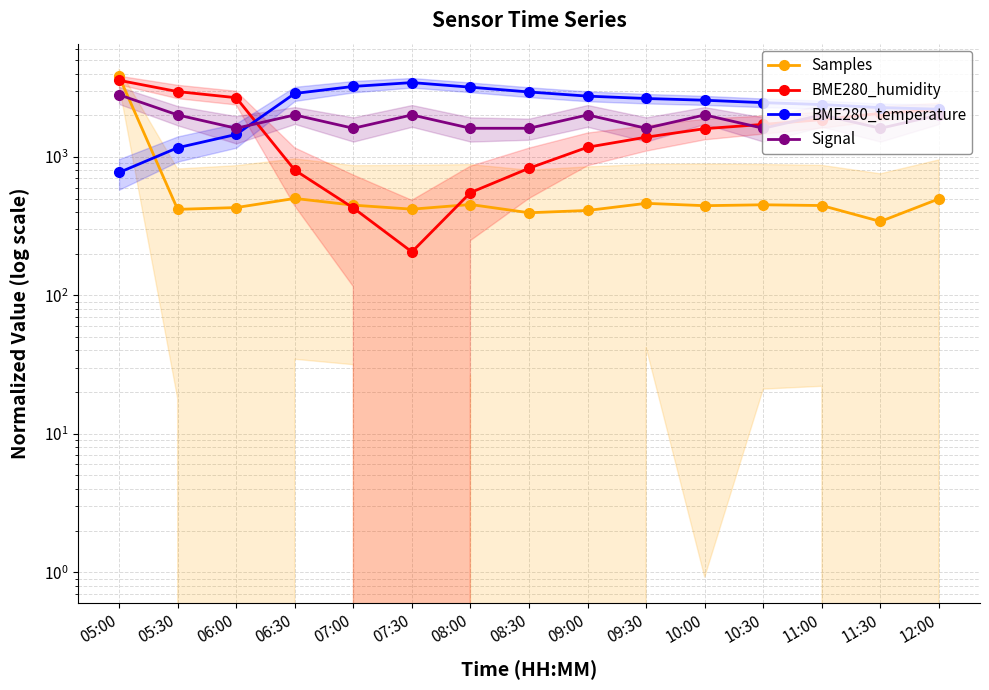

Where is the first local maximum for Samples?

06:30